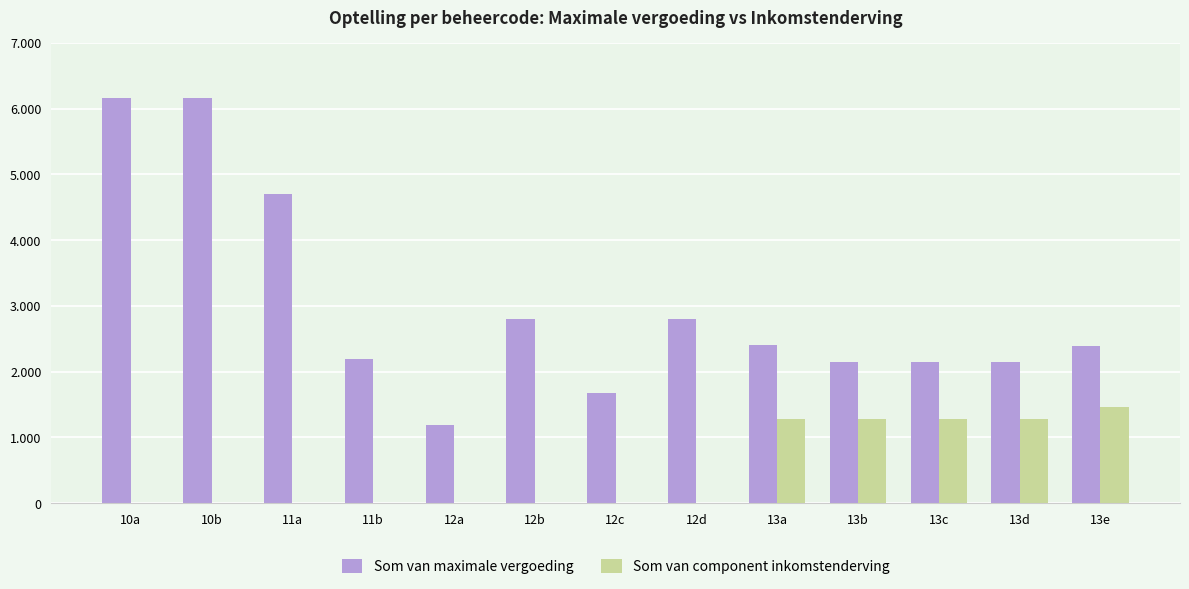

What is the average value of the Som van maximale vergoeding series?

2990.1